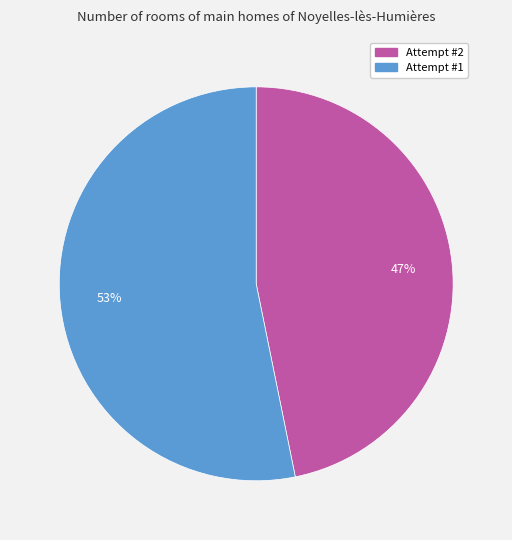

What is the ratio of the value at Attempt #1 to the value at Attempt #2?

1.1